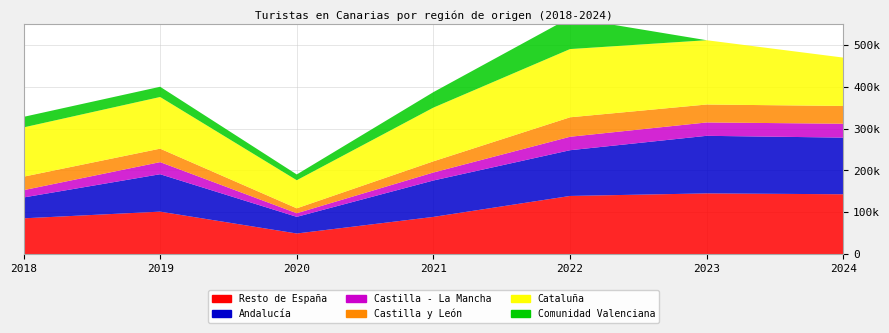

Reading left to right, list all the values displayed in this chart.

Resto de España: 85645	101629	49426	89076	139102	145207	143139
Andalucía: 49805	89362	39774	86940	109244	137538	135328
Castilla - La Mancha: 17433	28913	8622	19086	32138	31937	33159
Castilla y León: 32221	32174	11759	26716	46489	42838	42447
Cataluña: 117688	123394	67078	128267	162970	153583	115545
Comunidad Valenciana: 25187	24465	13797	37005	75108	0	0